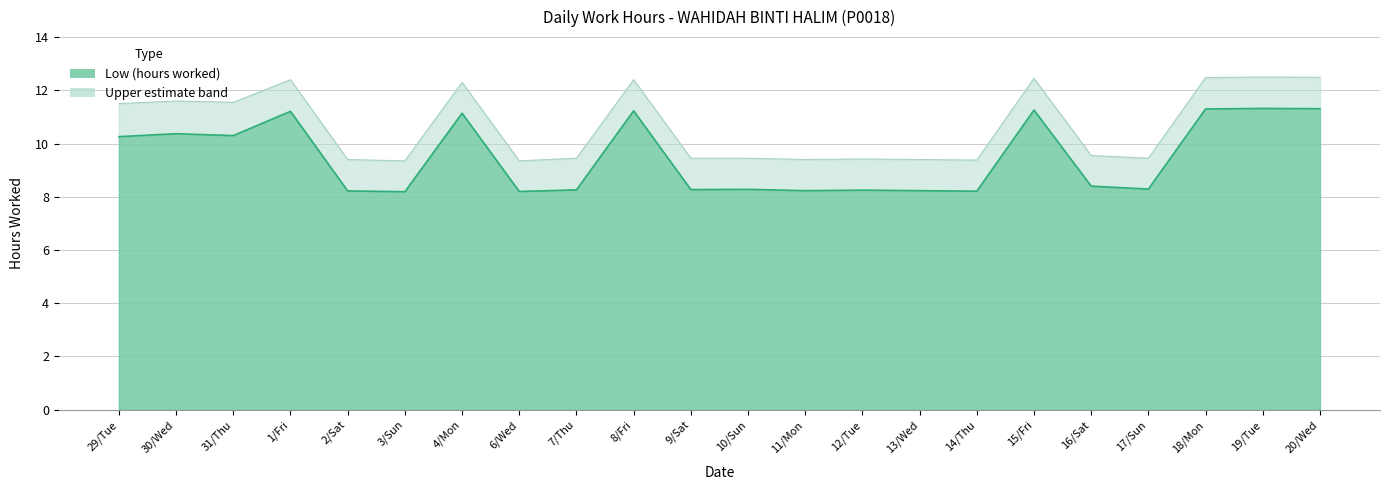

How many lines are shown in the chart?

2